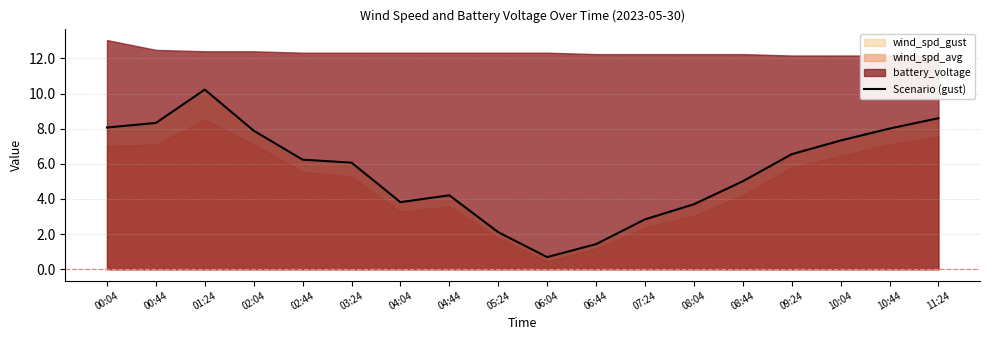

List the labels in order of value, largest first.

01:24, 11:24, 00:44, 00:04, 10:44, 02:04, 10:04, 09:24, 02:44, 03:24, 08:44, 04:44, 04:04, 08:04, 07:24, 05:24, 06:44, 06:04